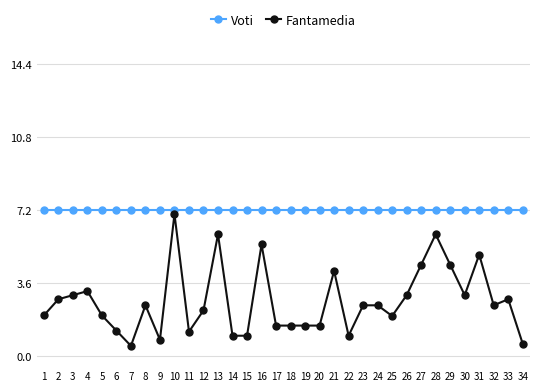

Which series has the largest range (max minus min)?

Fantamedia